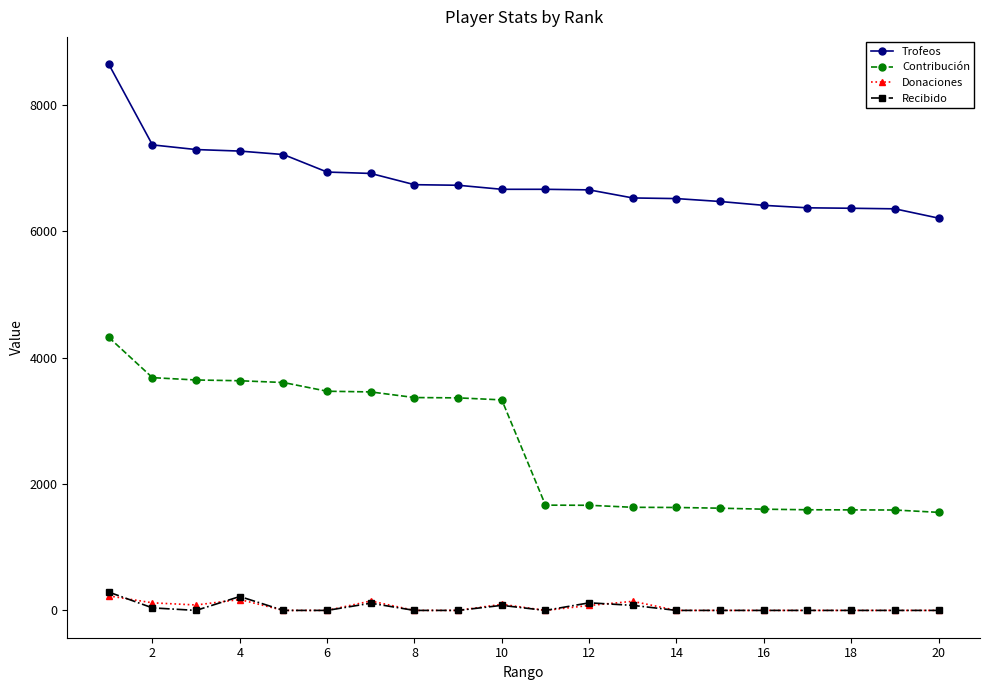

True or false: Donaciones has more than 1 interior local peaks.

True